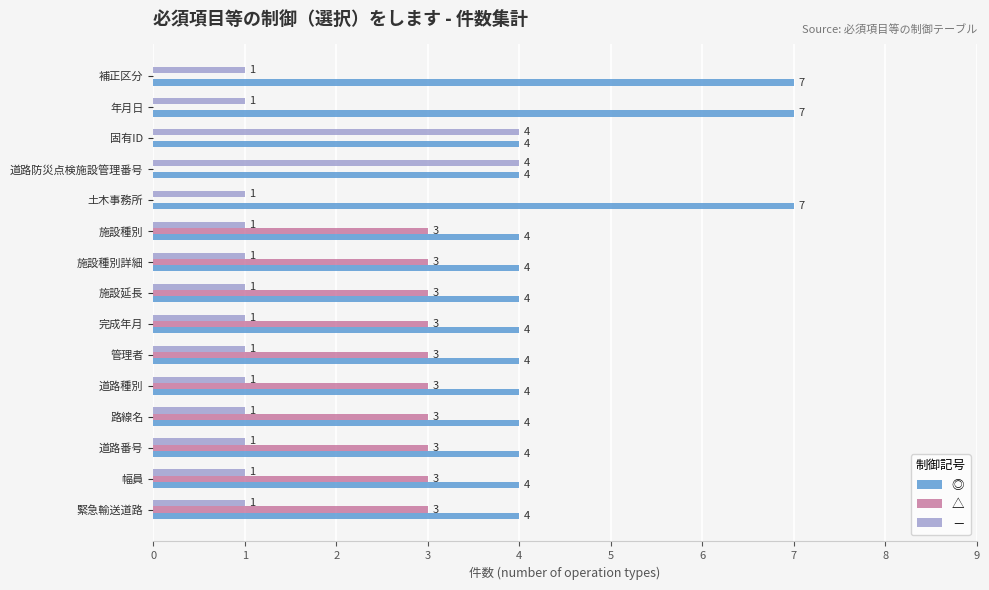

What is the average value of the ◎ series?

5